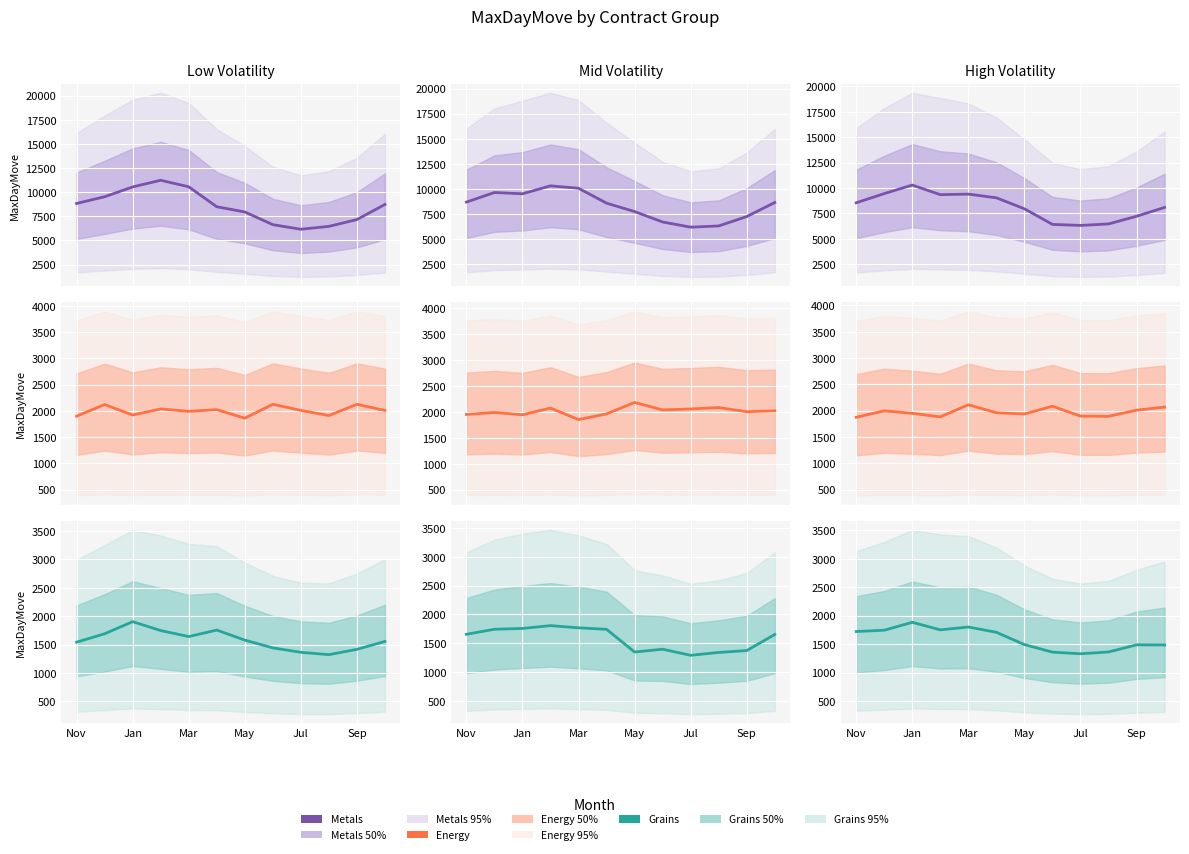

True or false: Energy and Grains cross at least once.

False